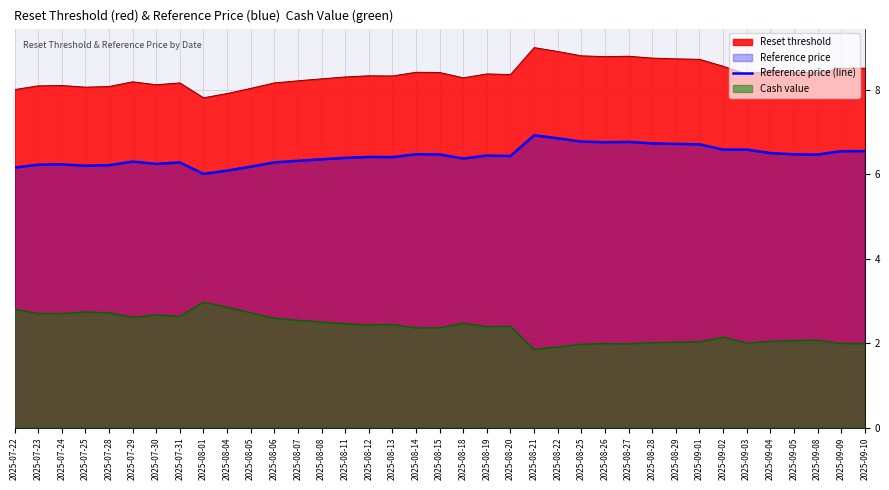

How many points are higher than both their immediate neighbors (excluding endpoints)?

8